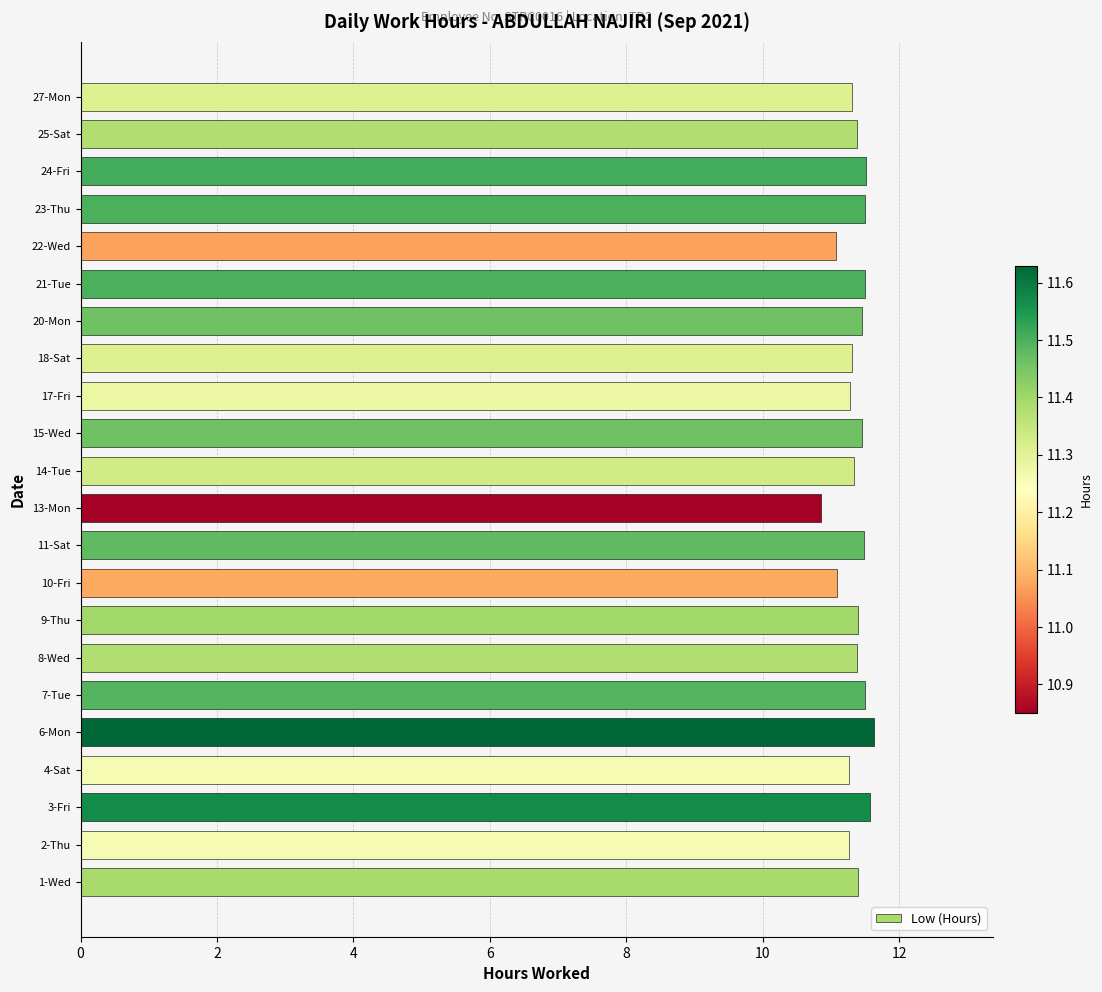

The chart shows a value of 11.6 at 3-Fri. True or false?

True